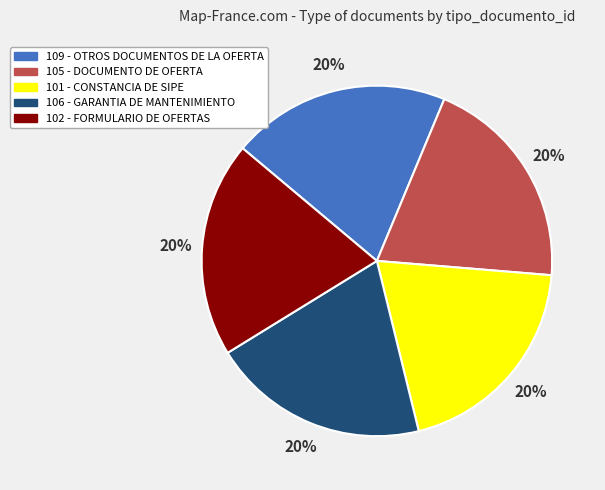

Is there a majority slice in this chart?

No